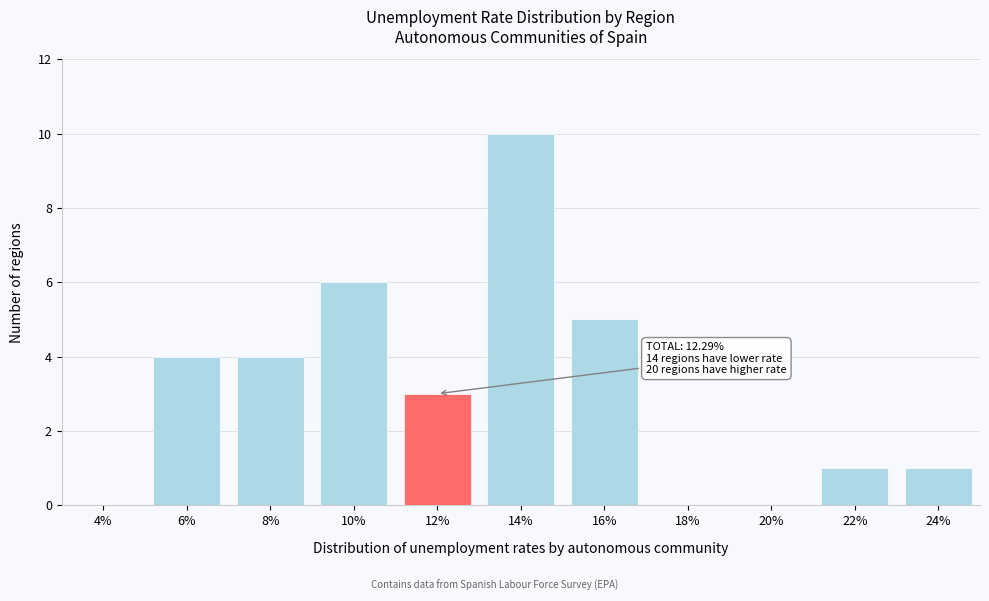

Reading left to right, extract all data points from this chart.

4%=0	6%=4	8%=4	10%=6	12%=3	14%=10	16%=5	18%=0	20%=0	22%=1	24%=1